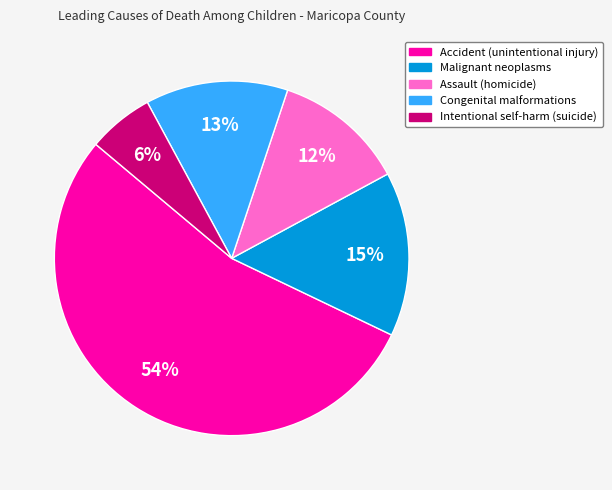

Rank the categories by value from lowest to highest.

Intentional self-harm (suicide), Assault (homicide), Congenital malformations, Malignant neoplasms, Accident (unintentional injury)